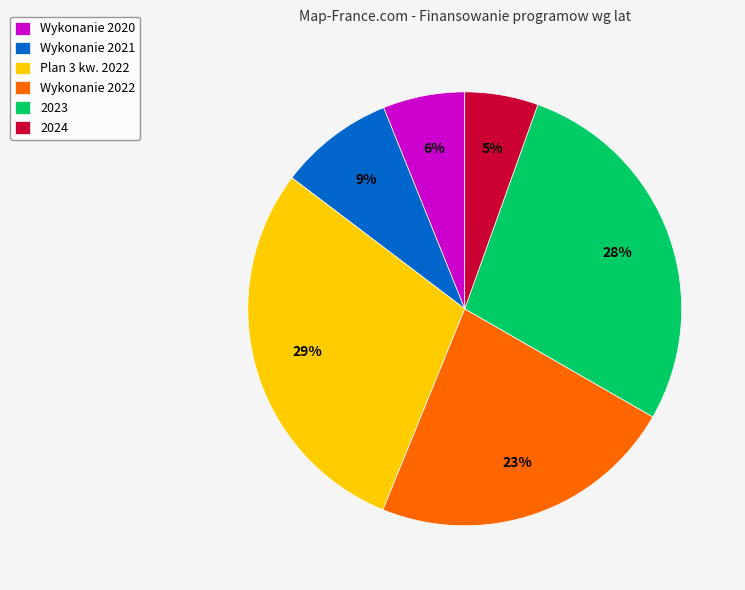

To the nearest percent, what is the difference between the largest and smallest slice percentages?

24%